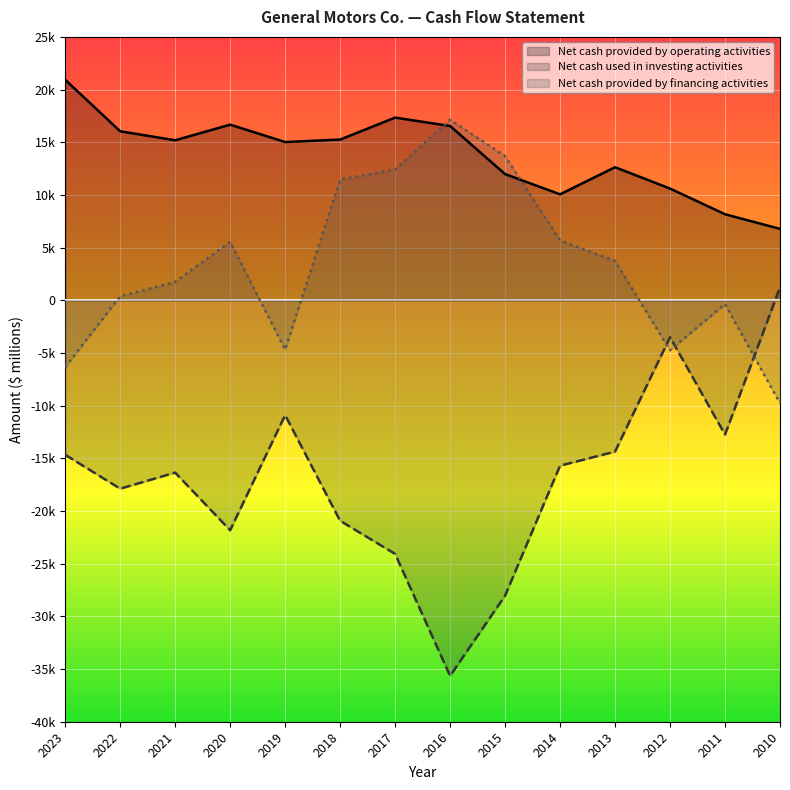

Does the chart display data point markers on the line(s)?

No